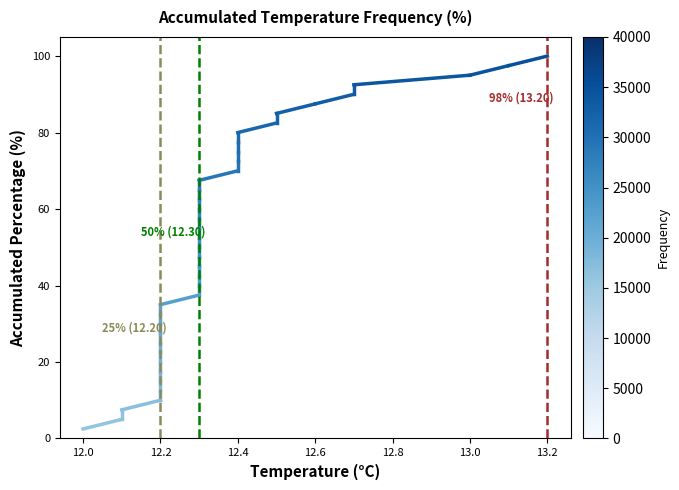

What is the change in value from 11.8 to 12.0?

+2.5